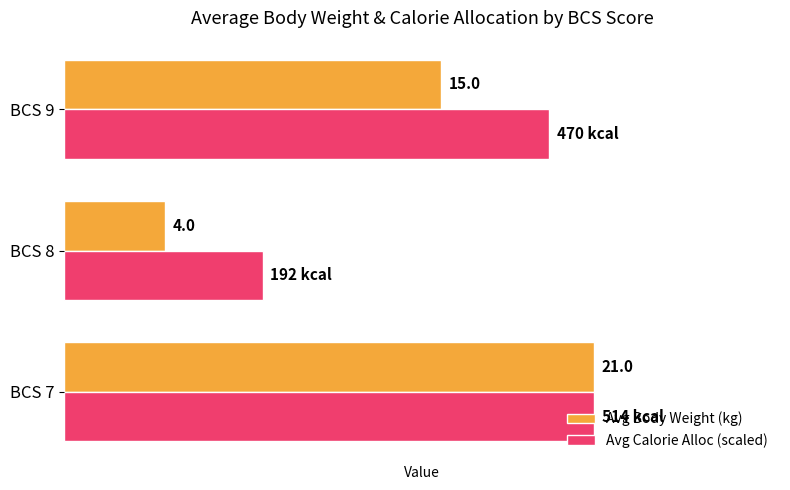

What are all the series names shown in the legend?

Avg Body Weight (kg), Avg Calorie Alloc (scaled)